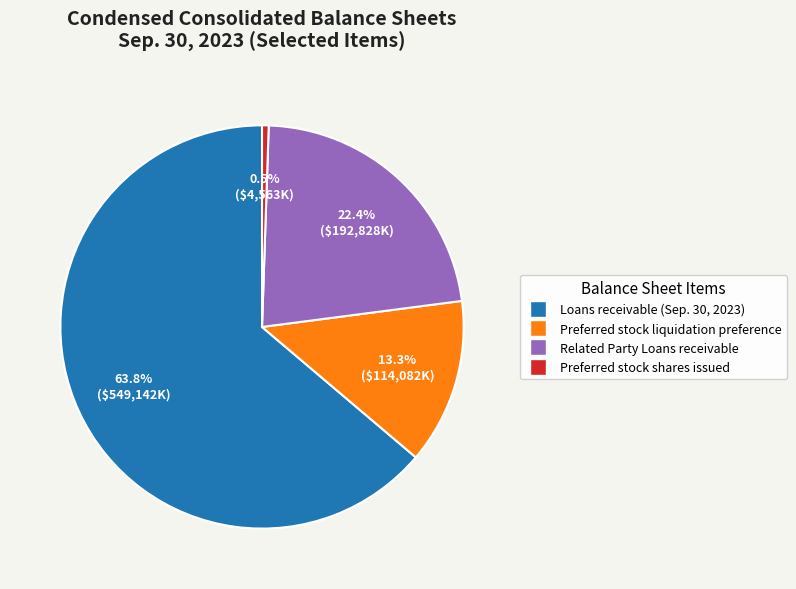

Is there a majority slice in this chart?

Yes